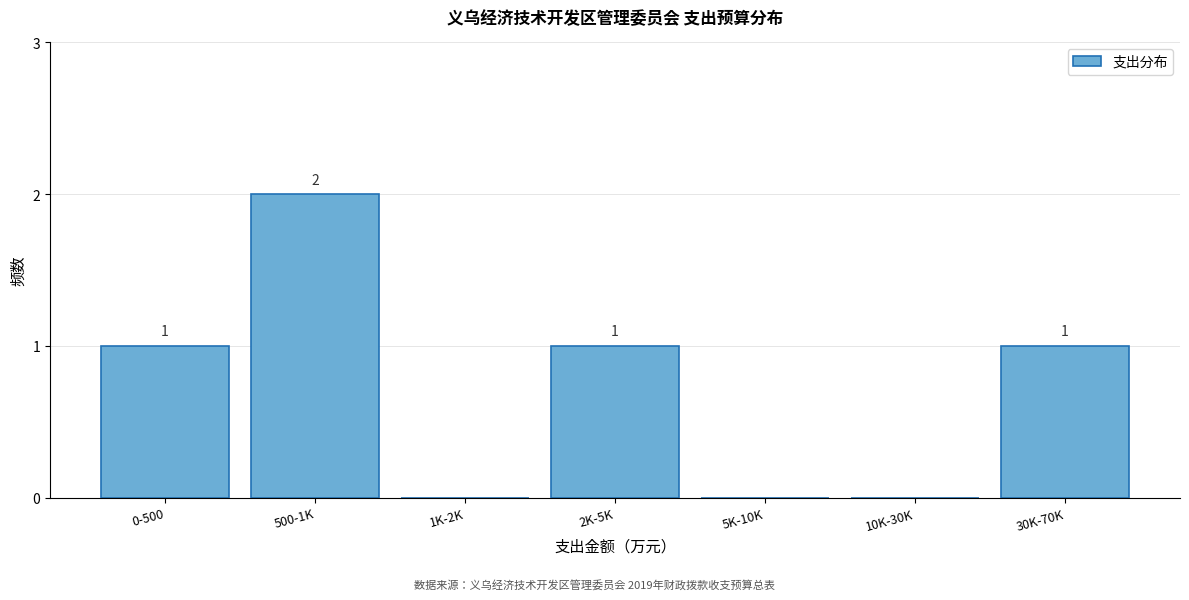

Reading left to right, list all the values displayed in this chart.

0-500=1	500-1K=2	1K-2K=0	2K-5K=1	5K-10K=0	10K-30K=0	30K-70K=1